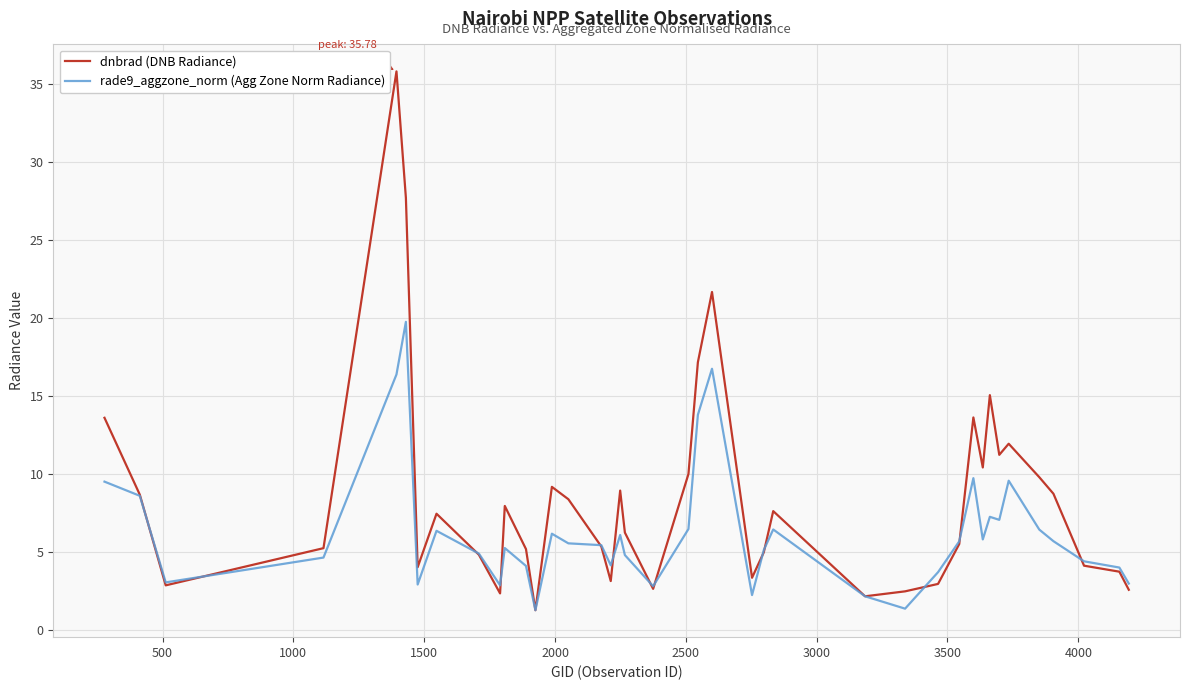

Does the chart display data point markers on the line(s)?

No